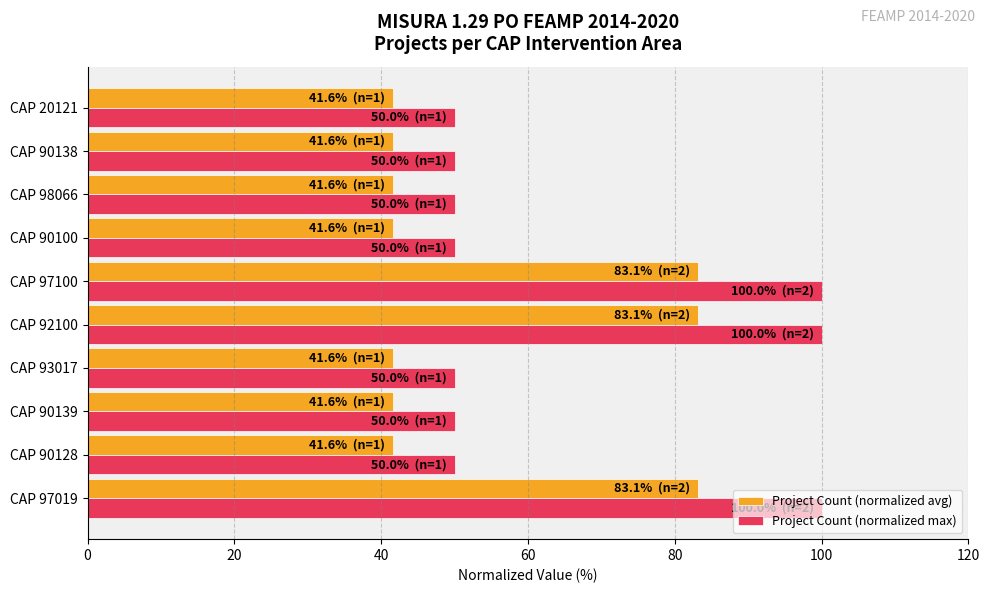

What is the highest value of the Project Count (normalized max) series?

100.0